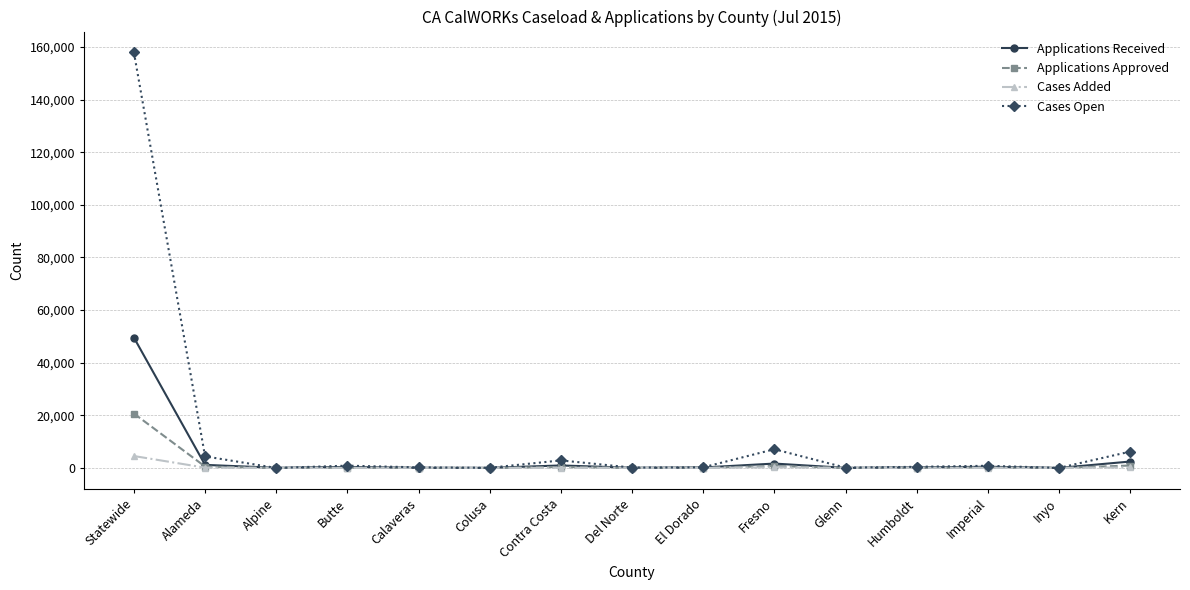

What position from the right is Del Norte?

8